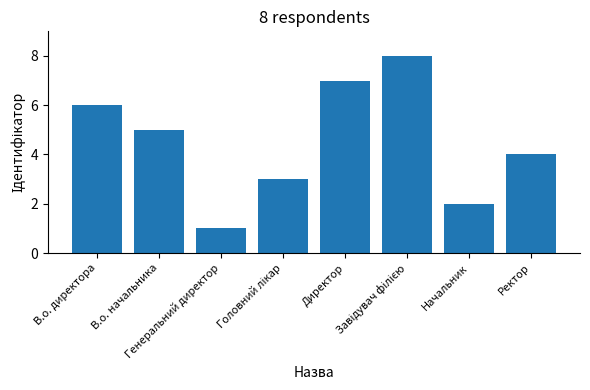

The chart shows a value of 1 at Начальник. True or false?

False